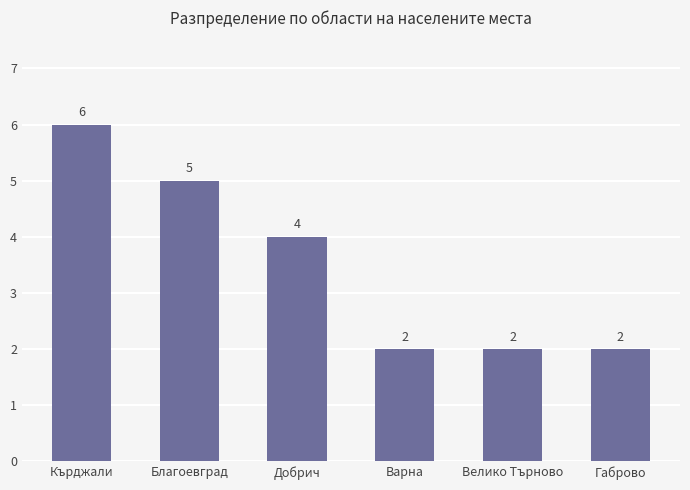

What is the ratio of the value at Габрово to the value at Велико Търново?

1.0